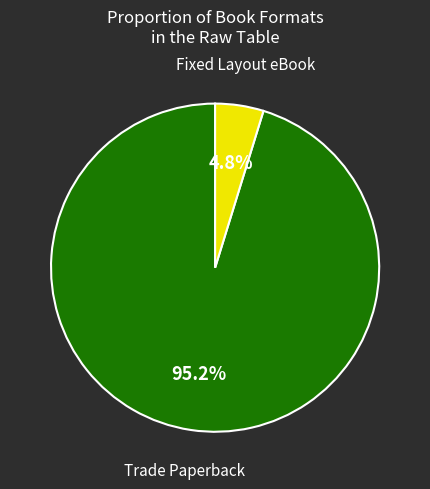

The Fixed Layout eBook slice represents 17% of the pie. True or false?

False